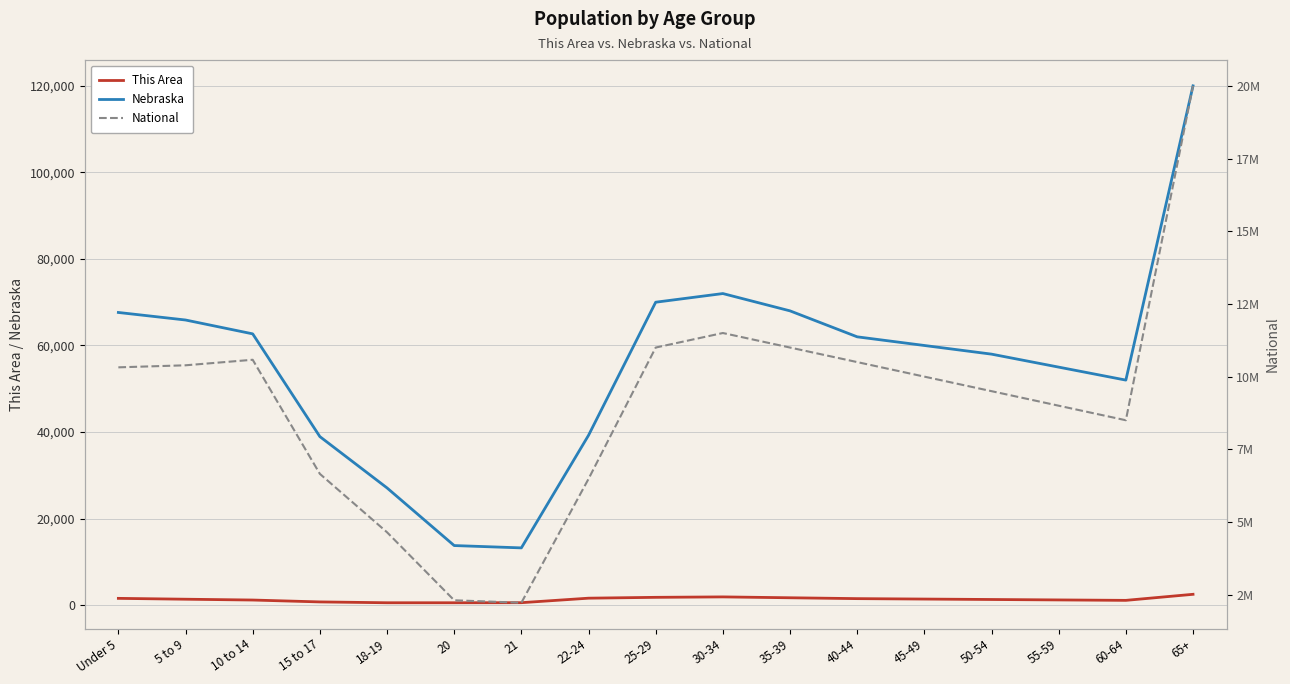

What is the minimum value for Nebraska?

13227